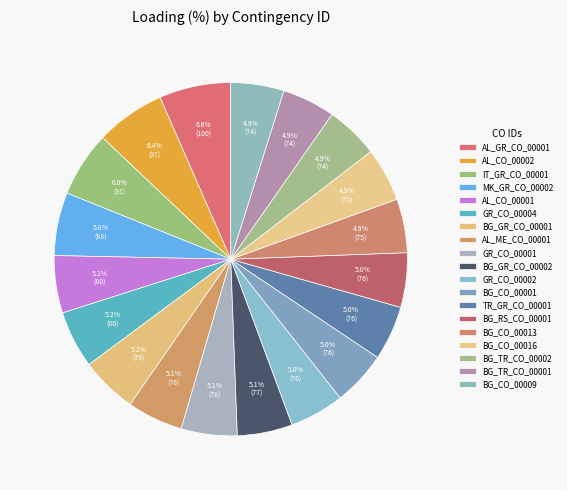

Approximately how many times larger is the value at GR_CO_00004 compared to IT_GR_CO_00001?

0.9